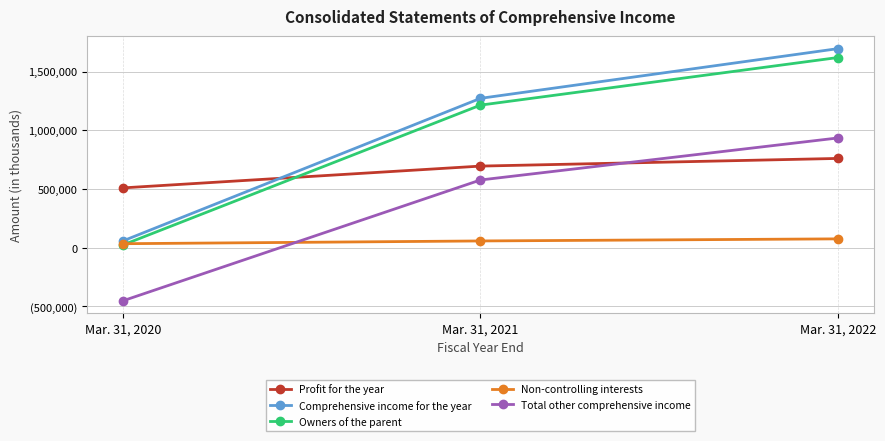

Is this an area chart (filled region under the line)?

No